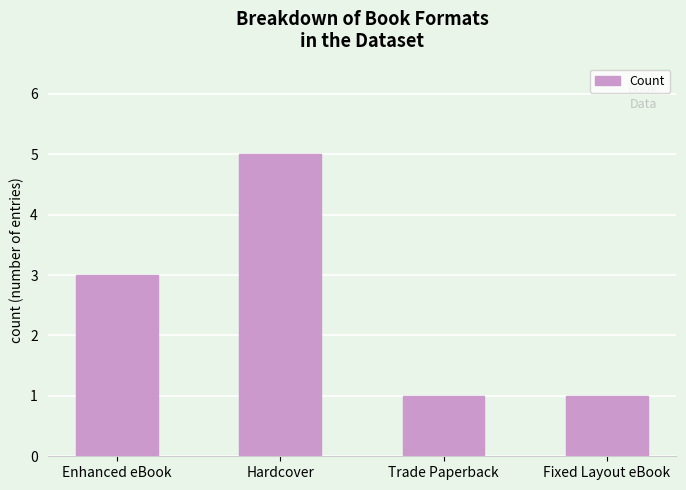

What is the difference between the values at Hardcover and Fixed Layout eBook?

4